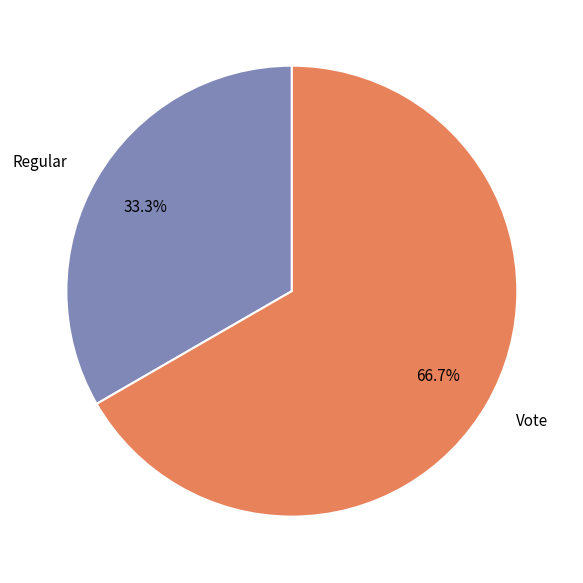

Which slice is the smallest?

Regular